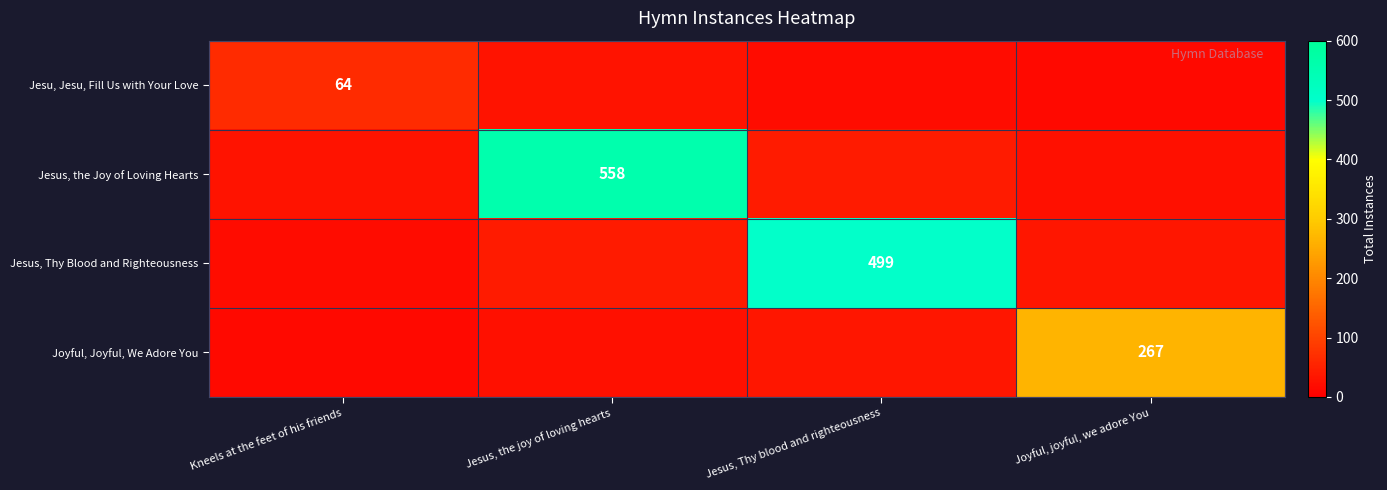

True or false: Jesus, Thy Blood and Righteousness has a value of 883 at Jesus, Thy blood and righteousness.

False